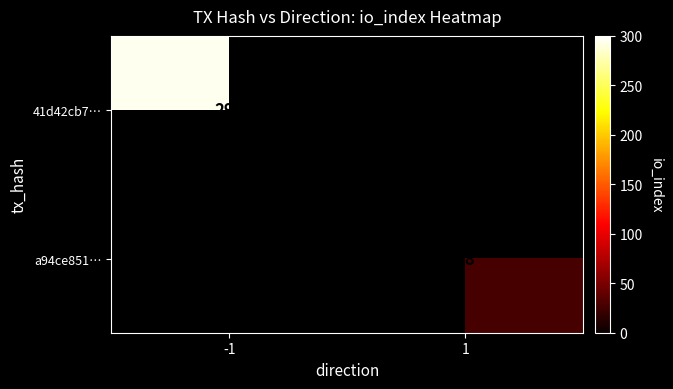

Is the value of 41d42cb7… at -1 greater than the value of a94ce851… at 1?

Yes